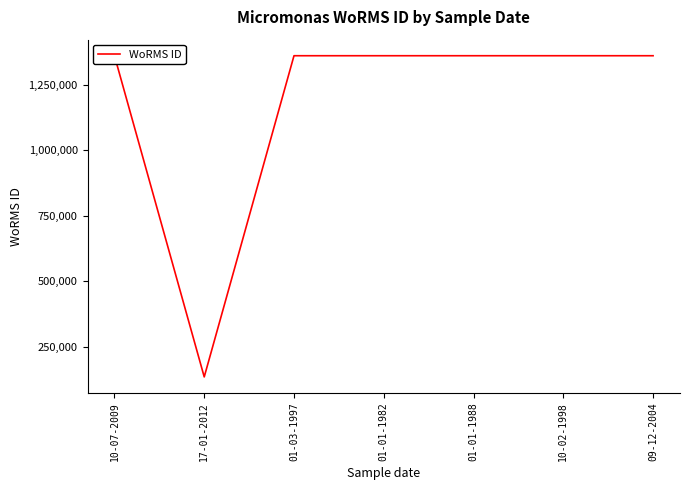

The value at 01-01-1988 is 708682. True or false?

False